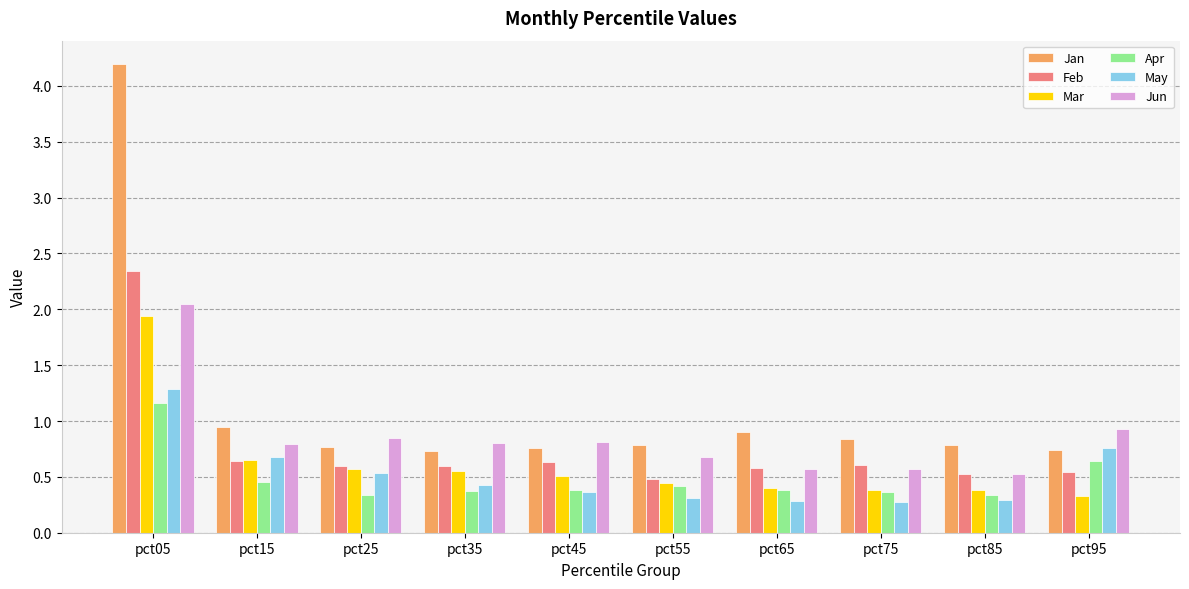

True or false: Apr has a value of 0.1 at pct15.

False